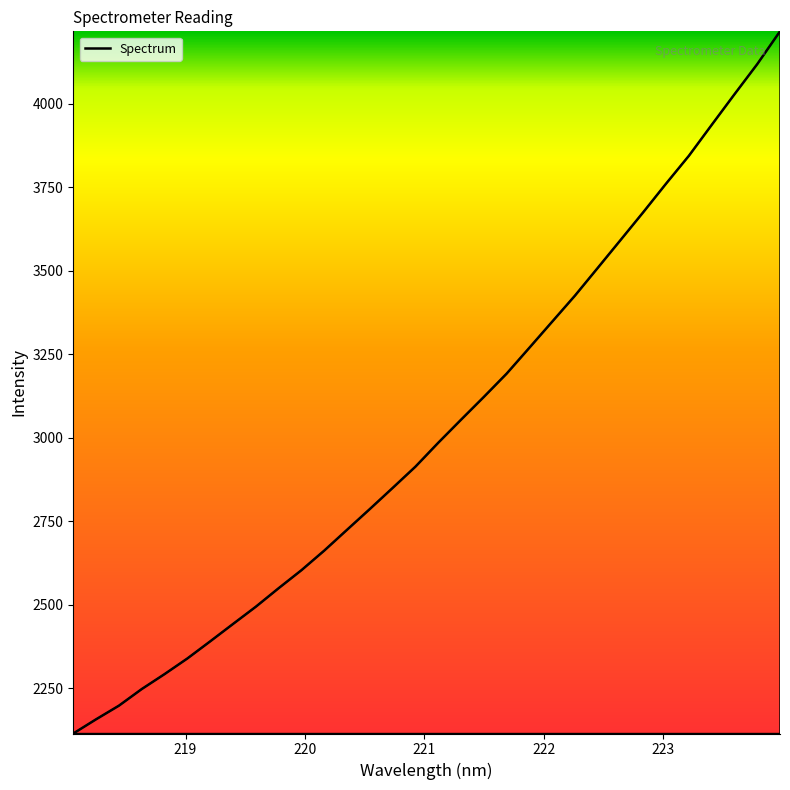

What is the minimum value shown in the chart?

2114.5